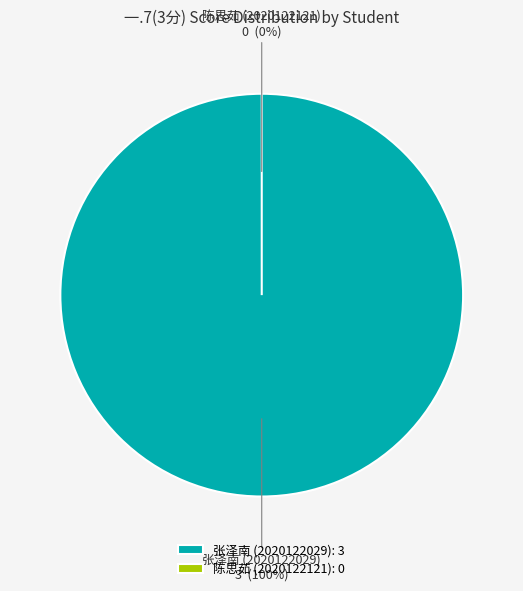

Between 2020122029 and 2020122121, which is larger?

2020122029